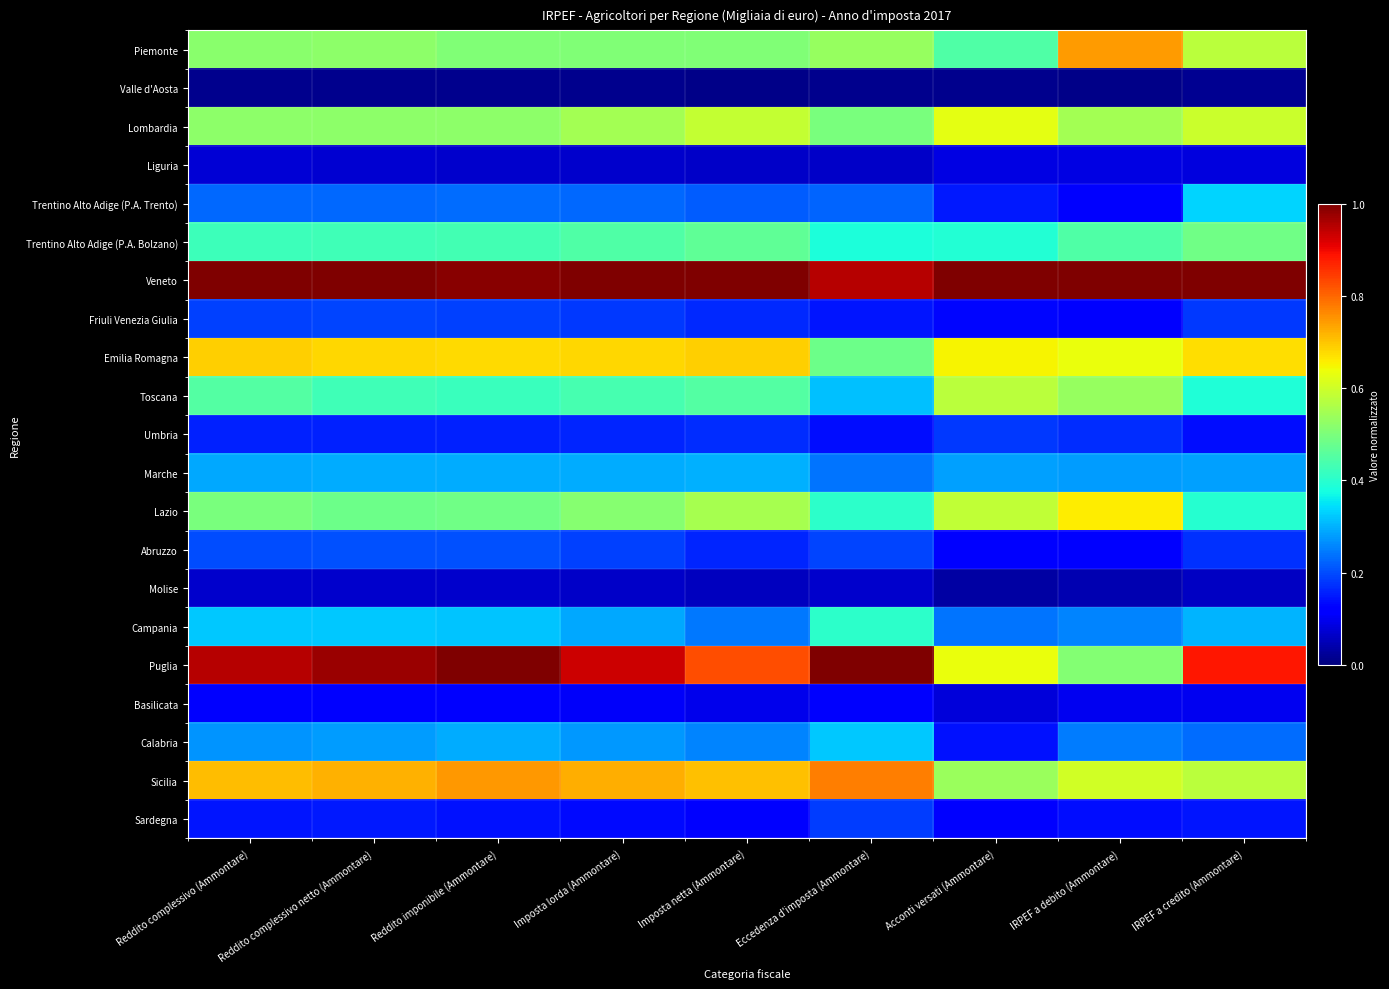

Rank the series at Imposta netta (Ammontare) from lowest to highest value.

Valle d'Aosta, Molise, Liguria, Basilicata, Sardegna, Abruzzo, Friuli Venezia Giulia, Umbria, Trentino Alto Adige (P.A. Trento), Campania, Calabria, Marche, Toscana, Trentino Alto Adige (P.A. Bolzano), Piemonte, Lazio, Lombardia, Emilia Romagna, Sicilia, Puglia, Veneto